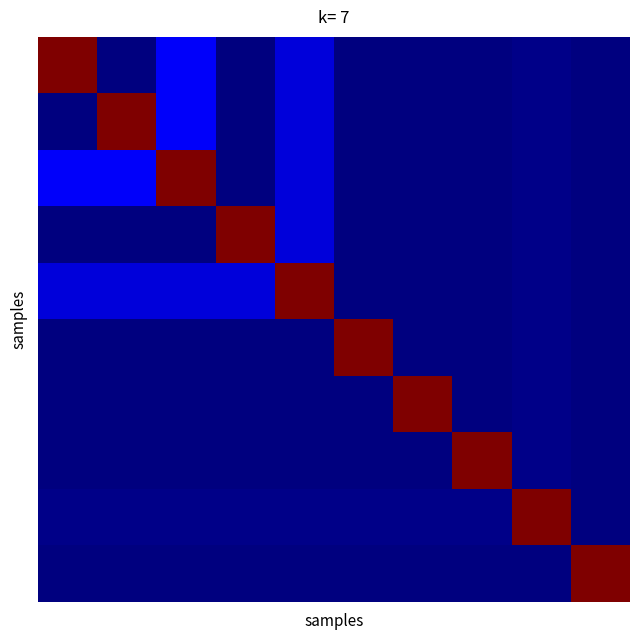

Count the number of data series in this chart.

10